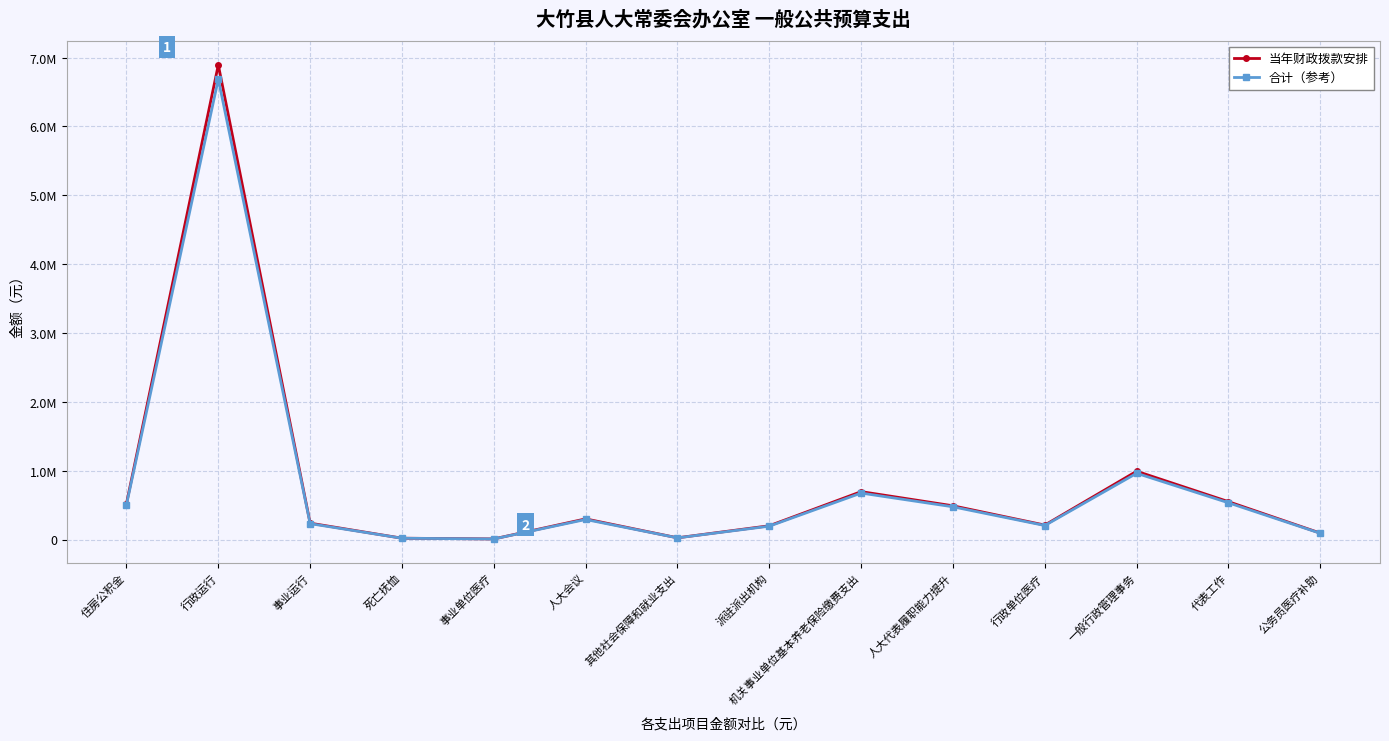

What is the label of the 14th point from the right?

住房公积金